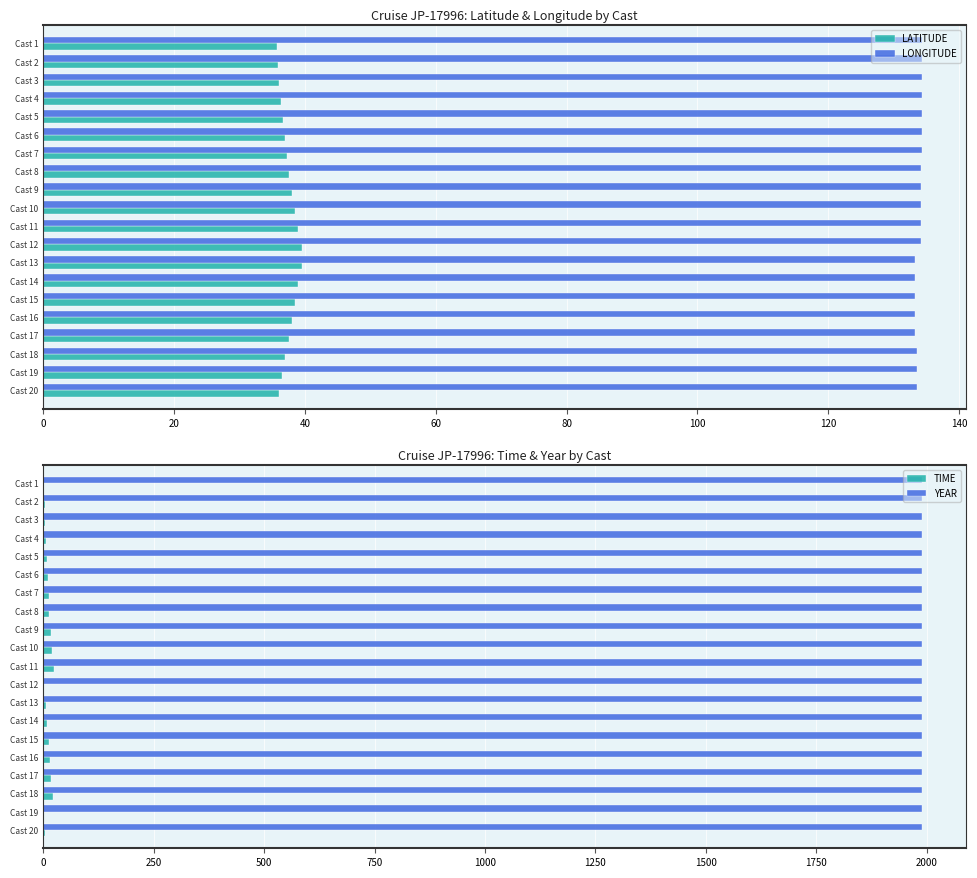

The LONGITUDE series shows 75.9 at Cast 5. True or false?

False